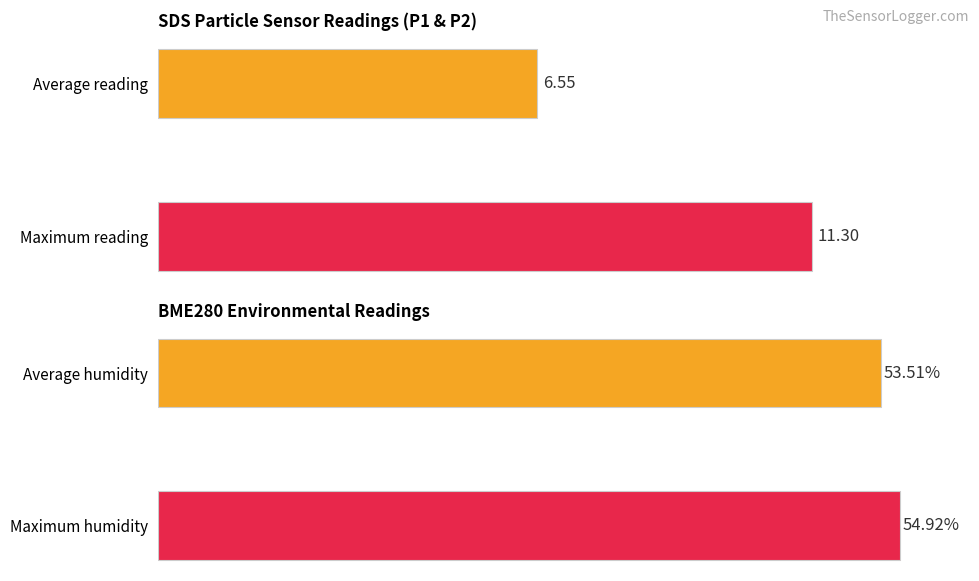

How many series are shown in this chart?

4